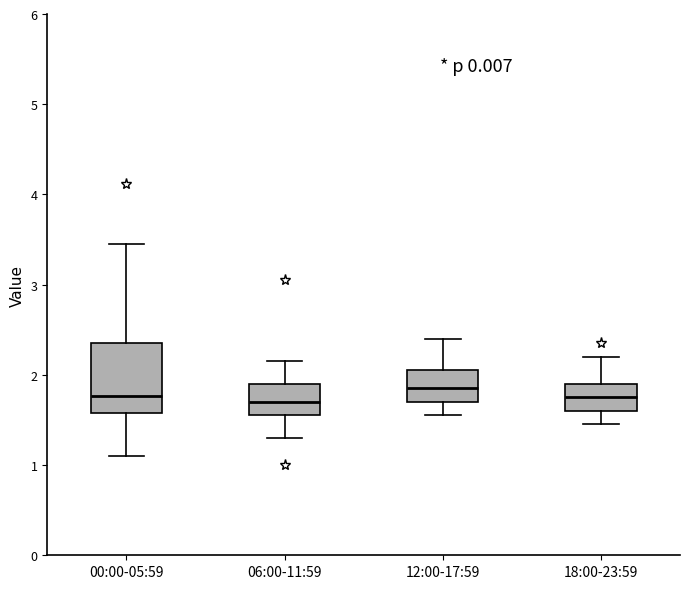

Which box is the tallest, from its lower edge to its upper edge?

00:00-05:59